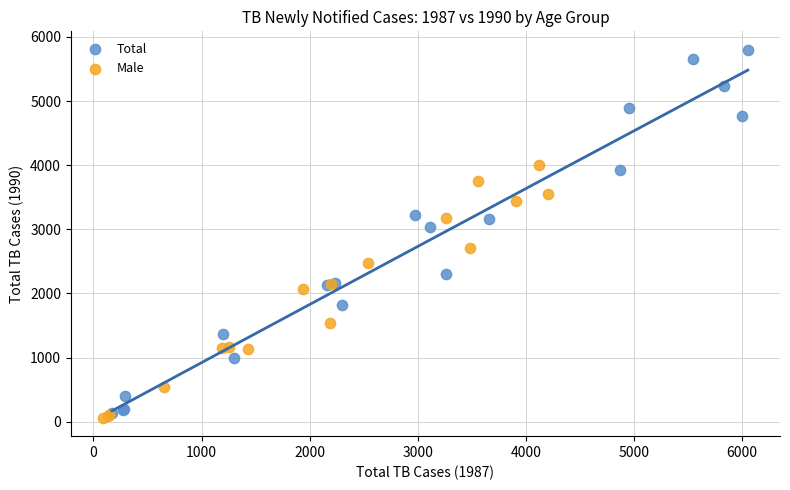

Which series reaches the maximum Y coordinate?

Total